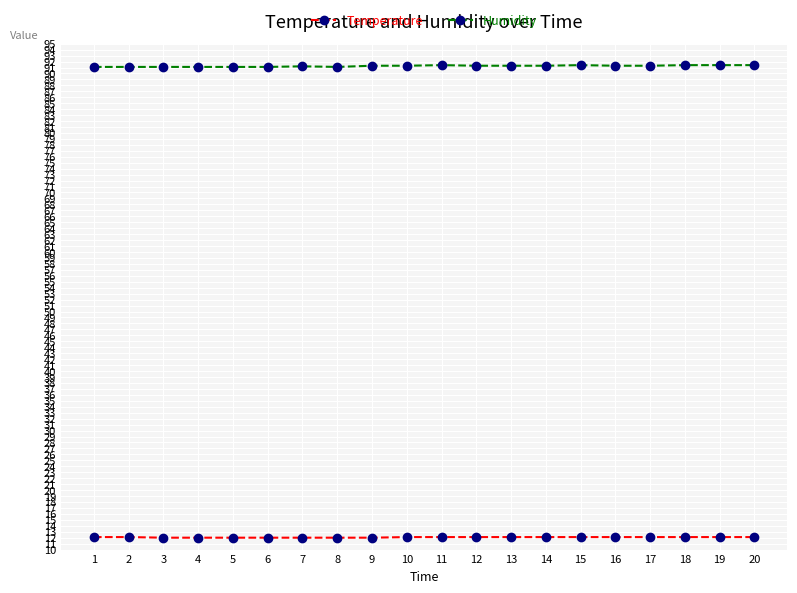

How many distinct data groups are displayed?

2